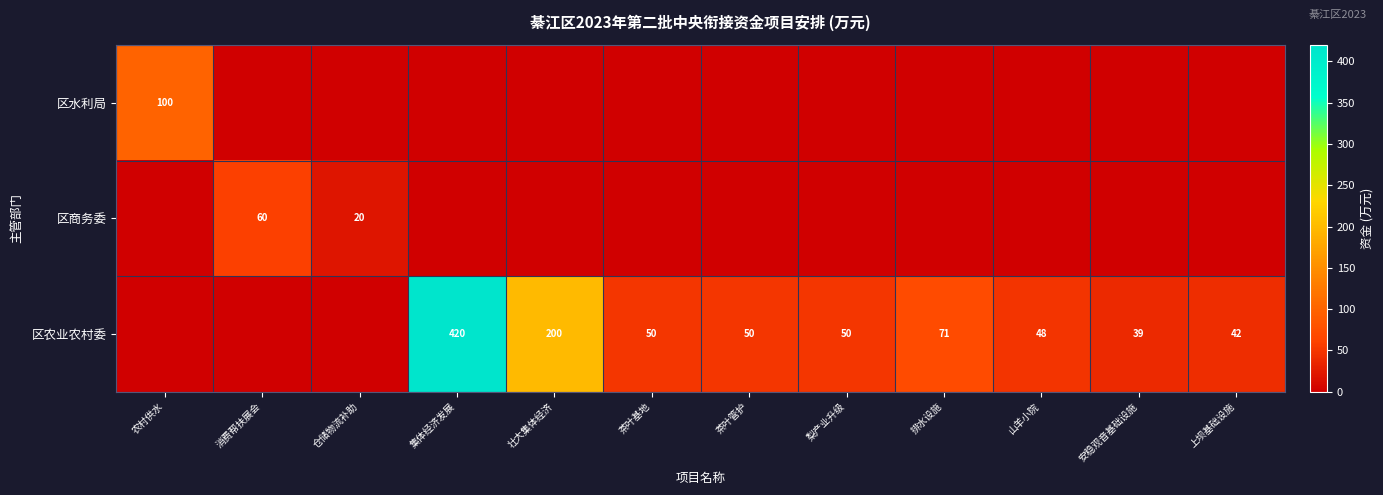

Which category has the highest value across all series?

集体经济发展